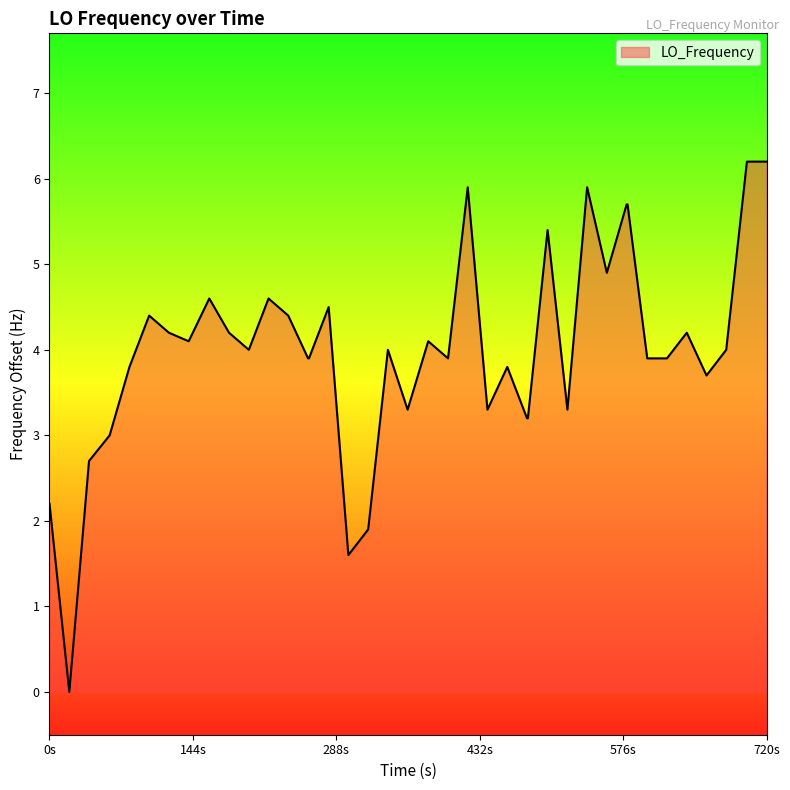

What is the difference between the maximum and minimum values?

6.2